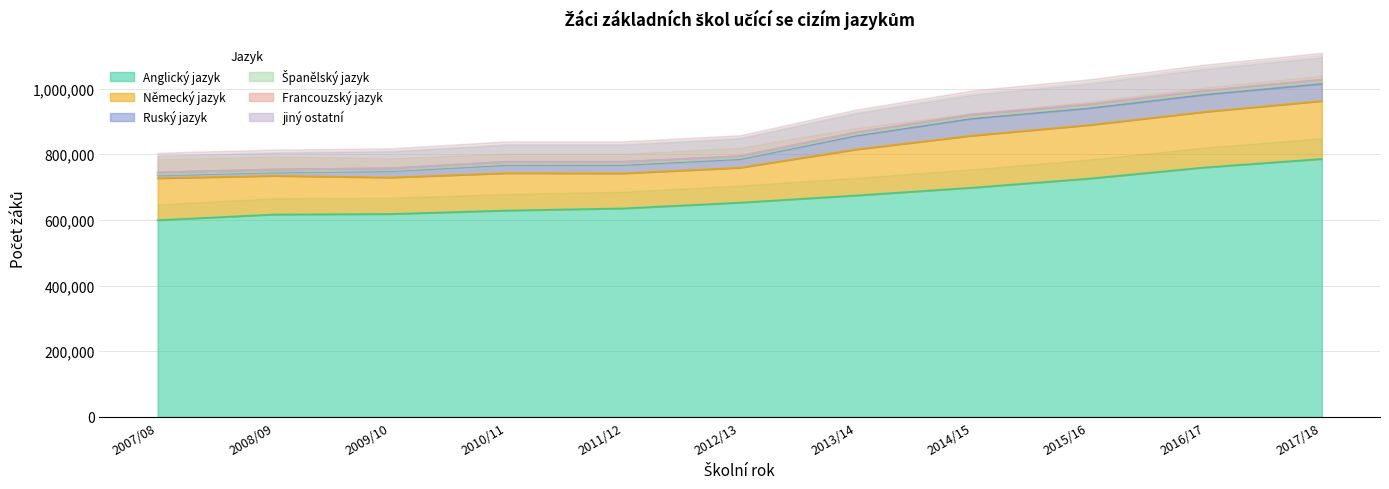

Is it true that Francouzský jazyk equals 7369 at 2008/09?

True